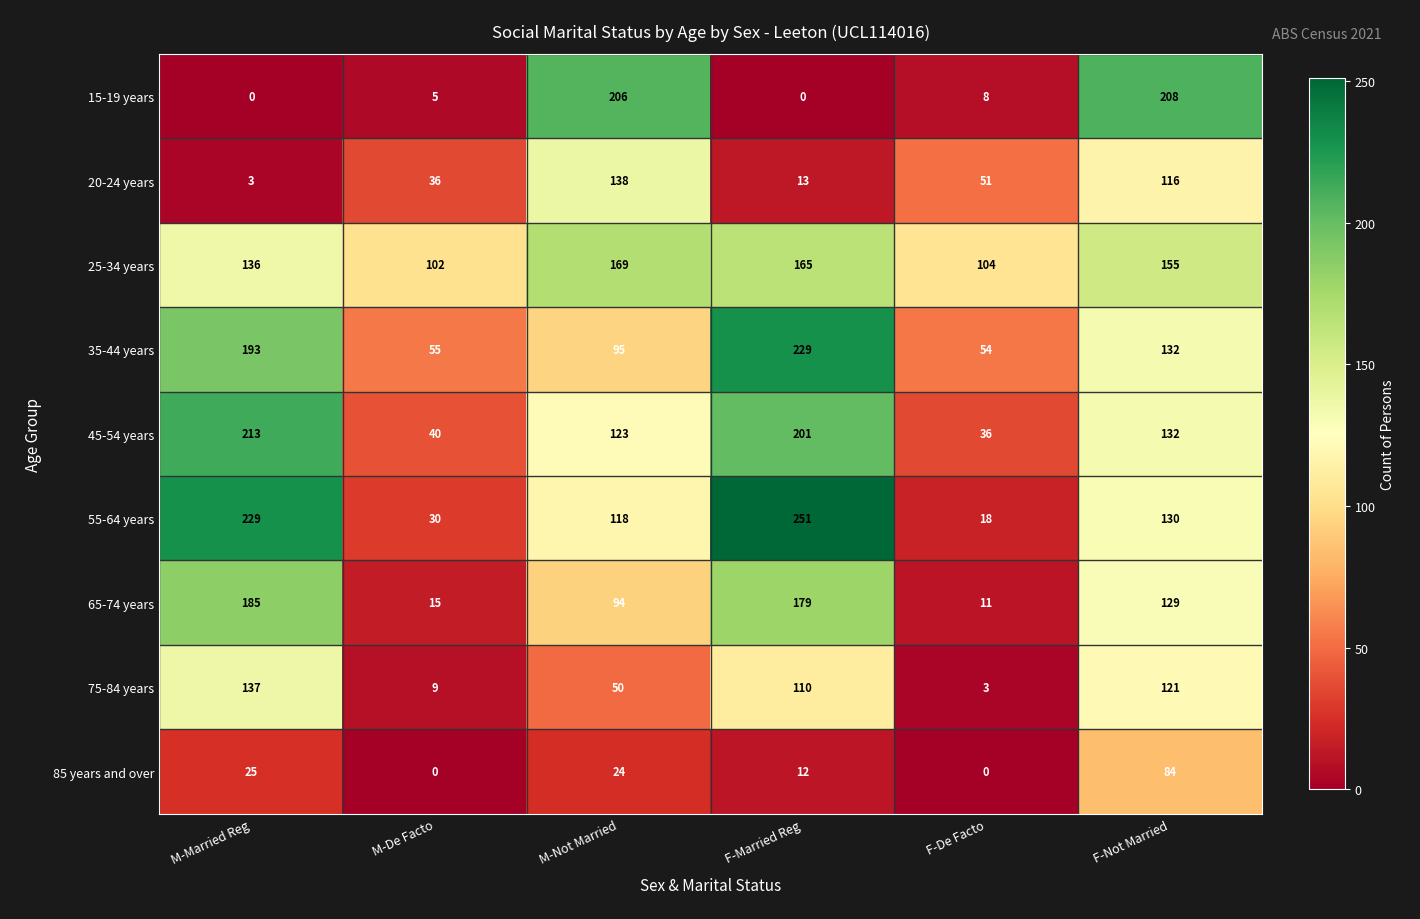

What is the approximate value of 25-34 years at F-Married Reg, to the nearest 5?

165